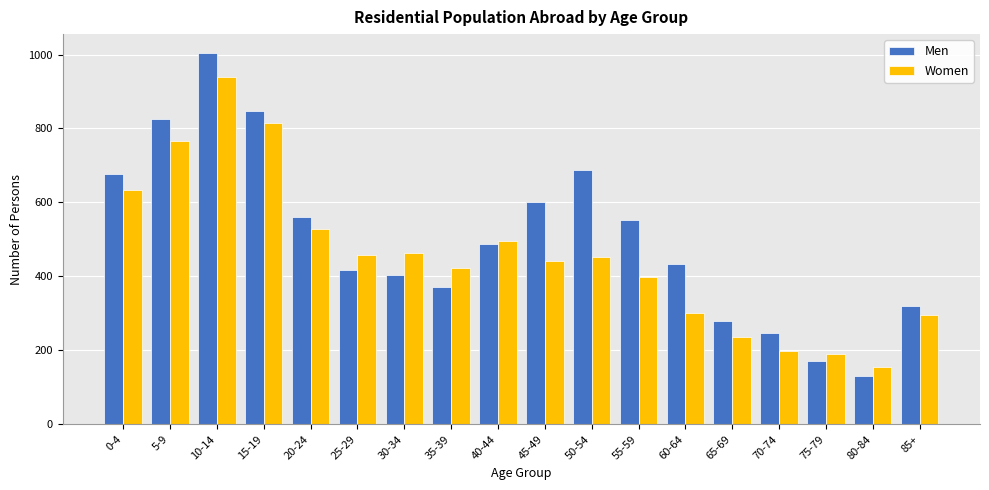

Where does the Men series first go above 488?

0-4